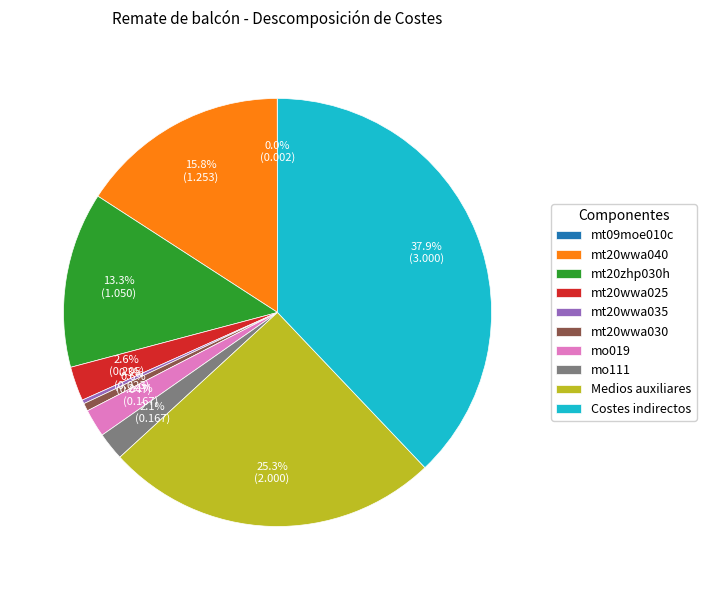

To the nearest percent, what is the average slice percentage?

10%